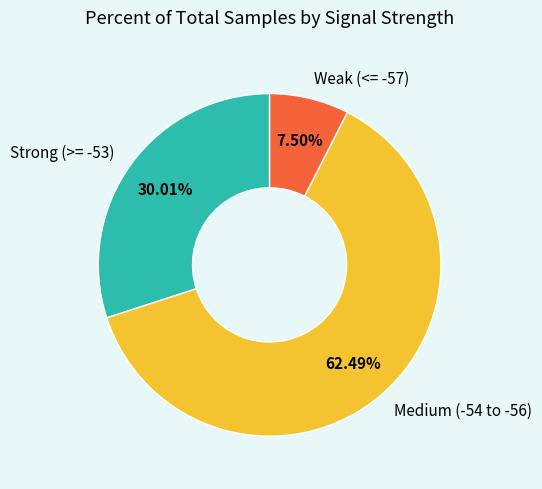

Is the sum of Medium (-54 to -56) and Weak (<= -57) greater than half?

Yes